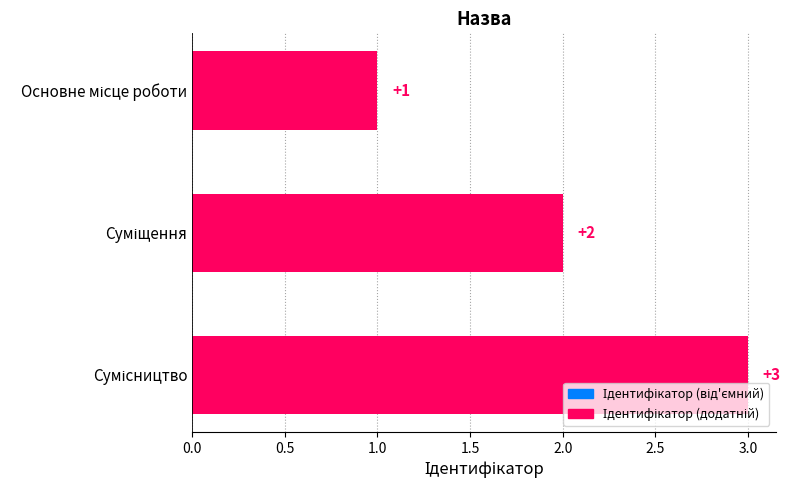

What is the sum of all values?

6